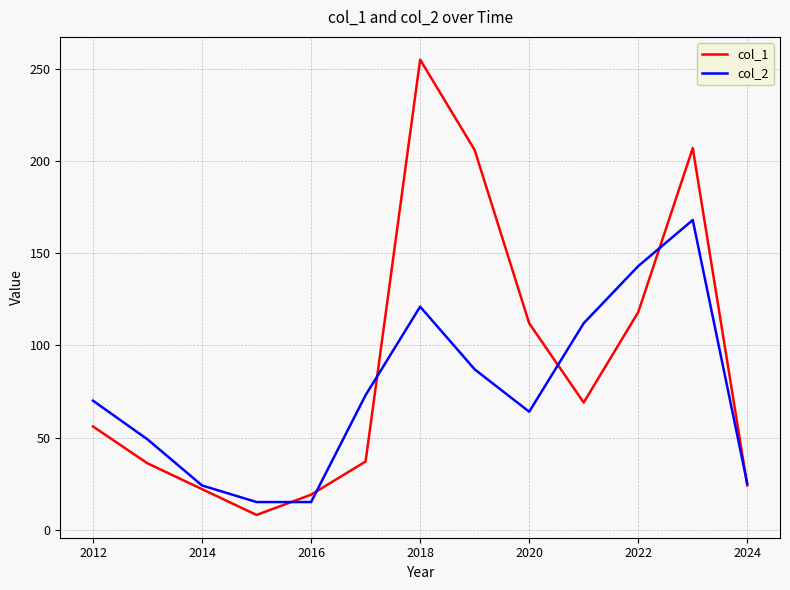

What is the highest value of the col_2 series?

168